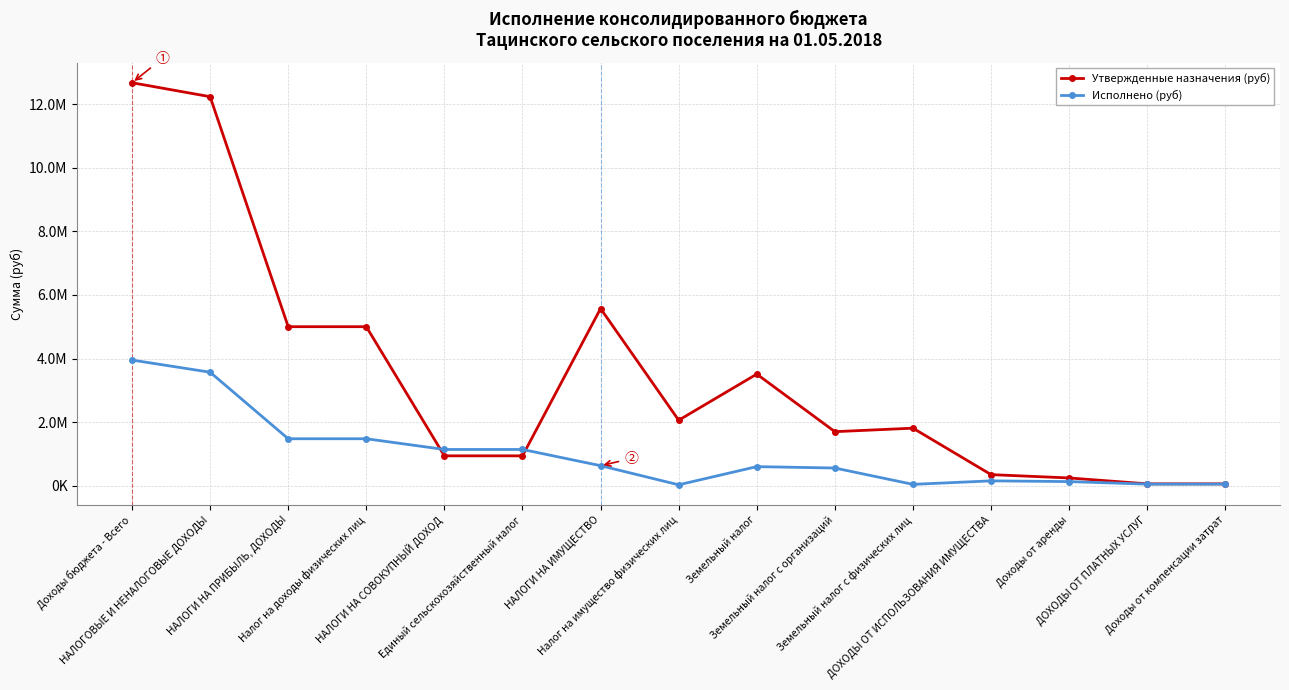

What is the greatest value displayed?

12669000.0